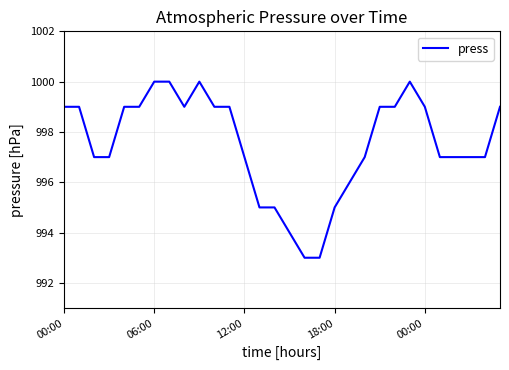

What is the difference between the maximum and minimum values?

7